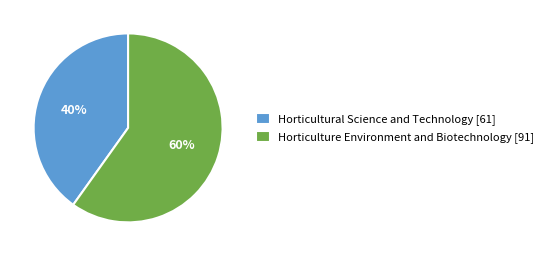

Which category accounts for the majority?

Horticulture Environment and Biotechnology [91]